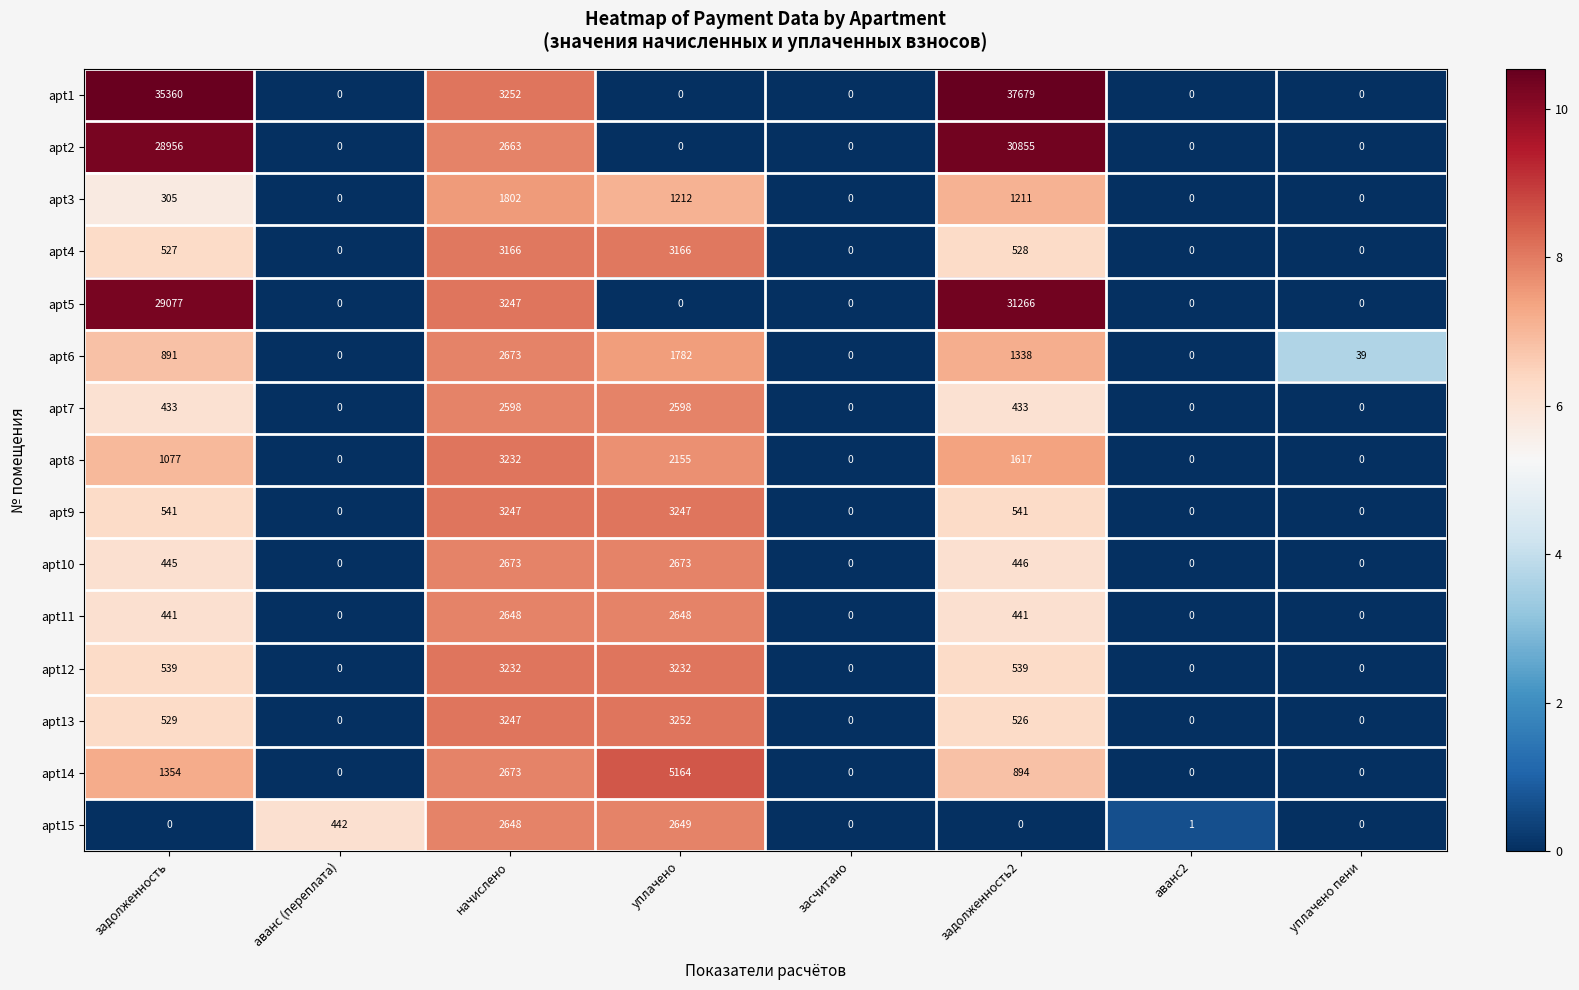

The value of apt5 at уплачено is 0. True or false?

True